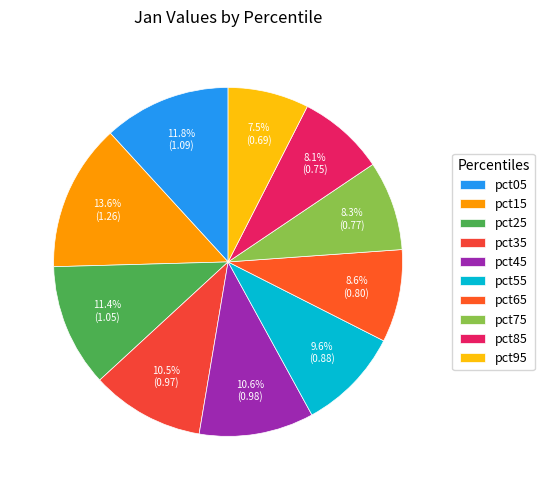

Is pct55 the majority of the pie?

No